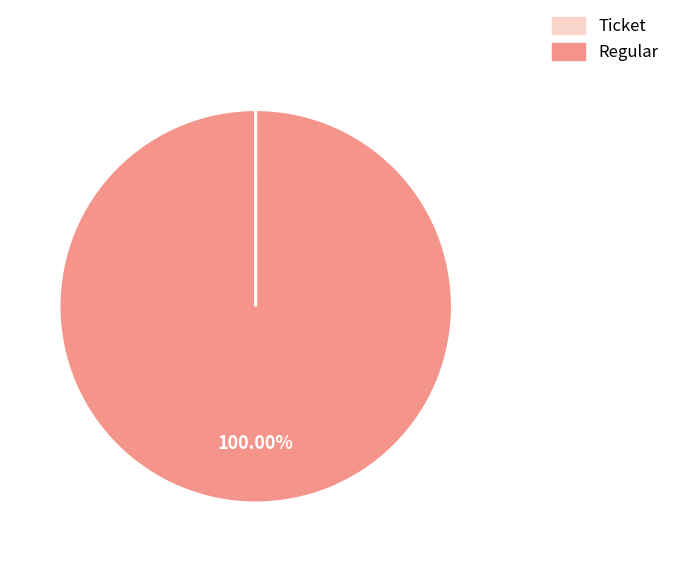

Which category accounts for the majority?

Regular